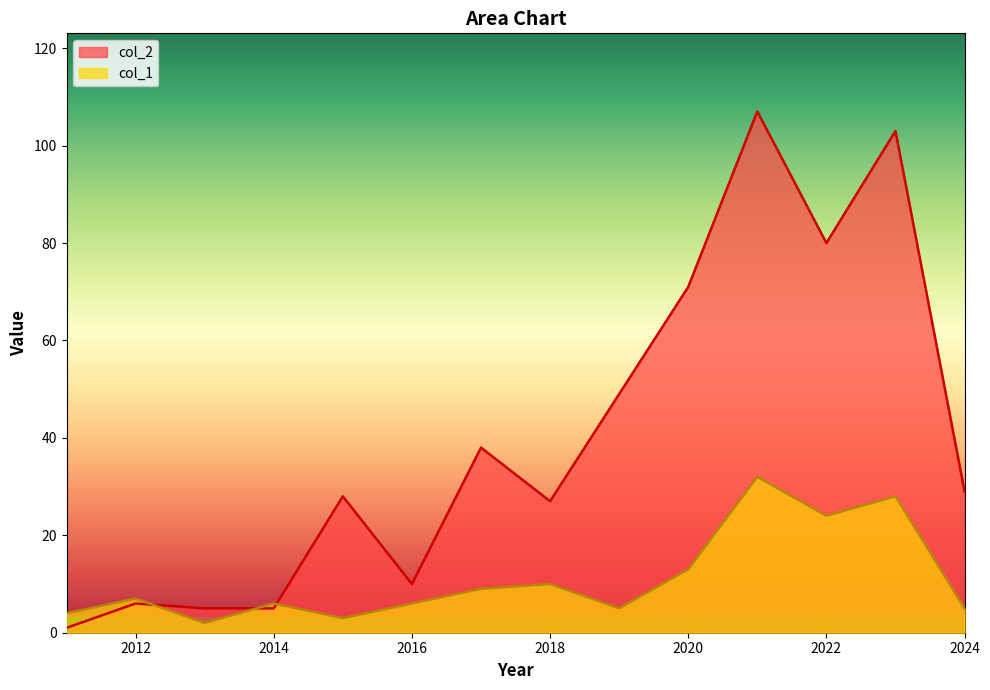

What is the difference between the maximum and minimum values in the col_1 series?

30